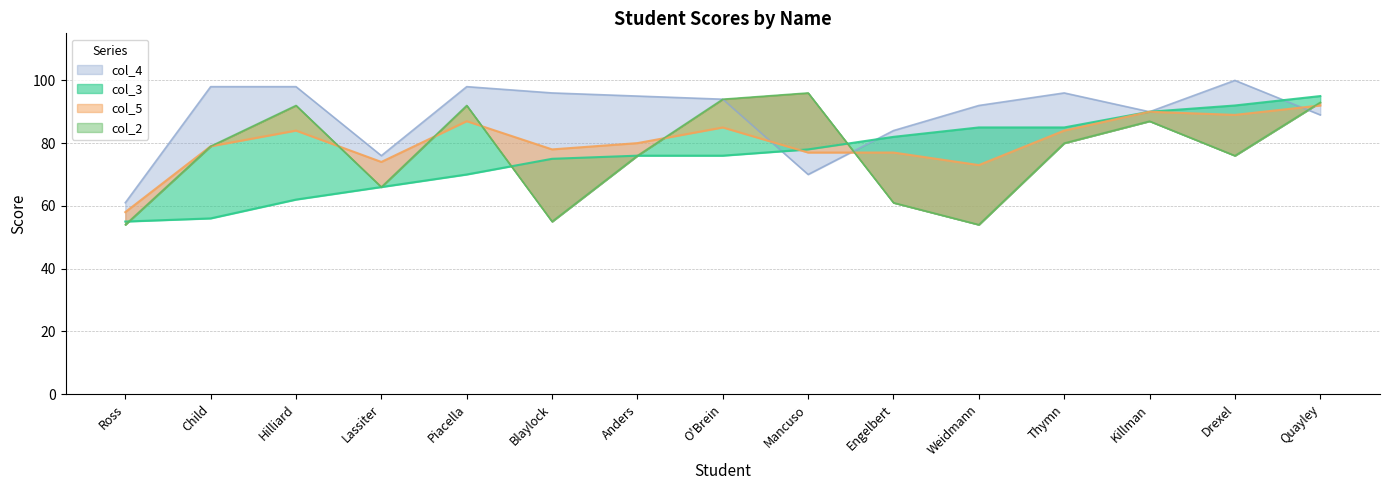

True or false: col_4 has a value of 19 at Lassiter.

False